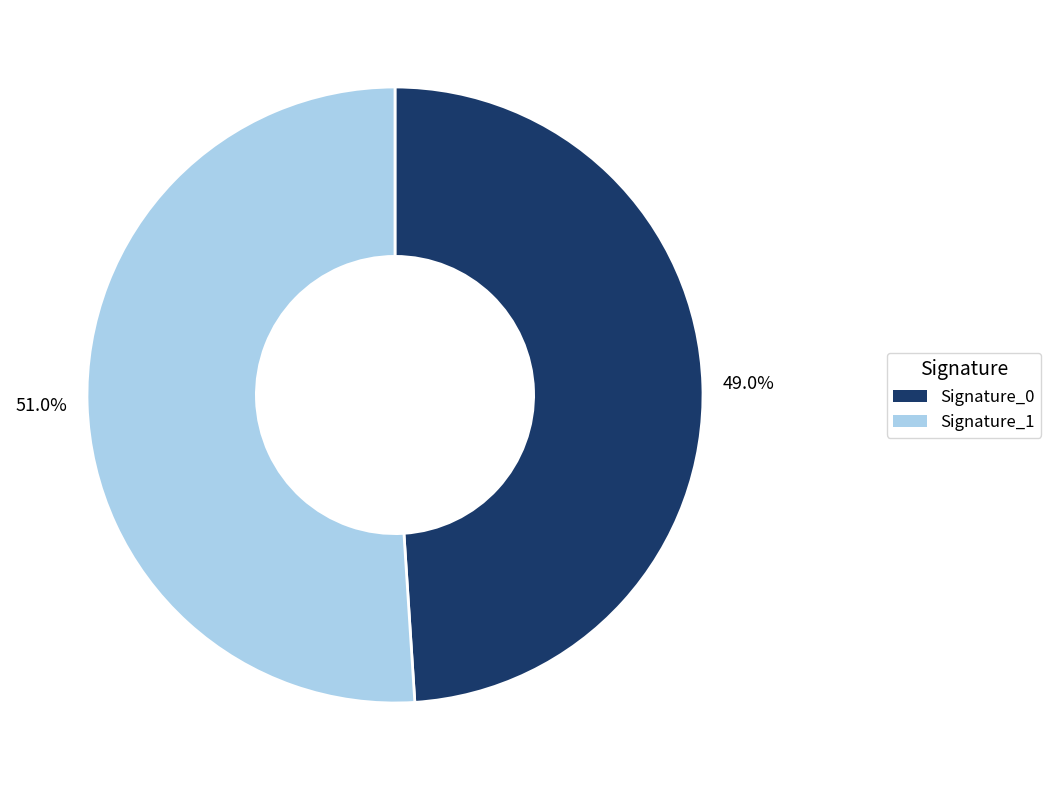

Does any single category account for the majority?

Yes